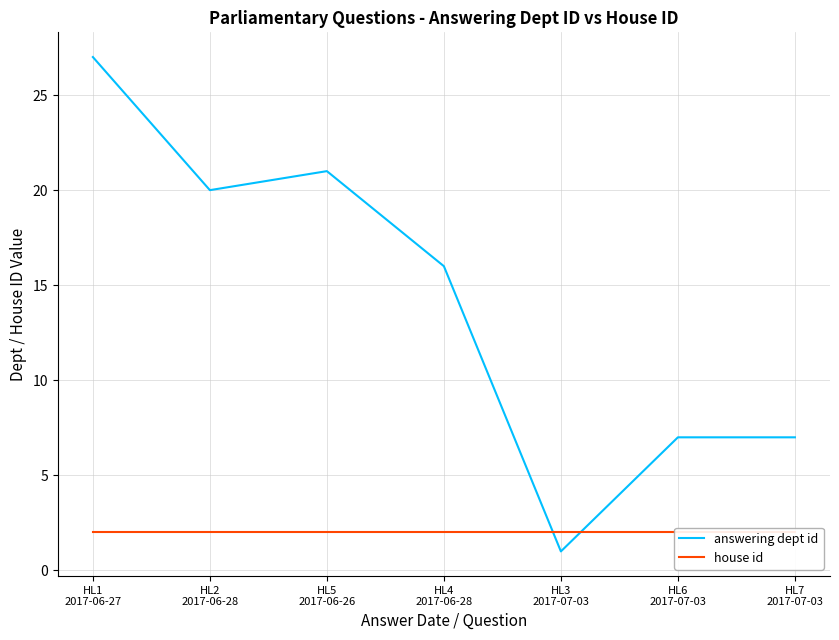

Does the chart have visible grid lines?

Yes